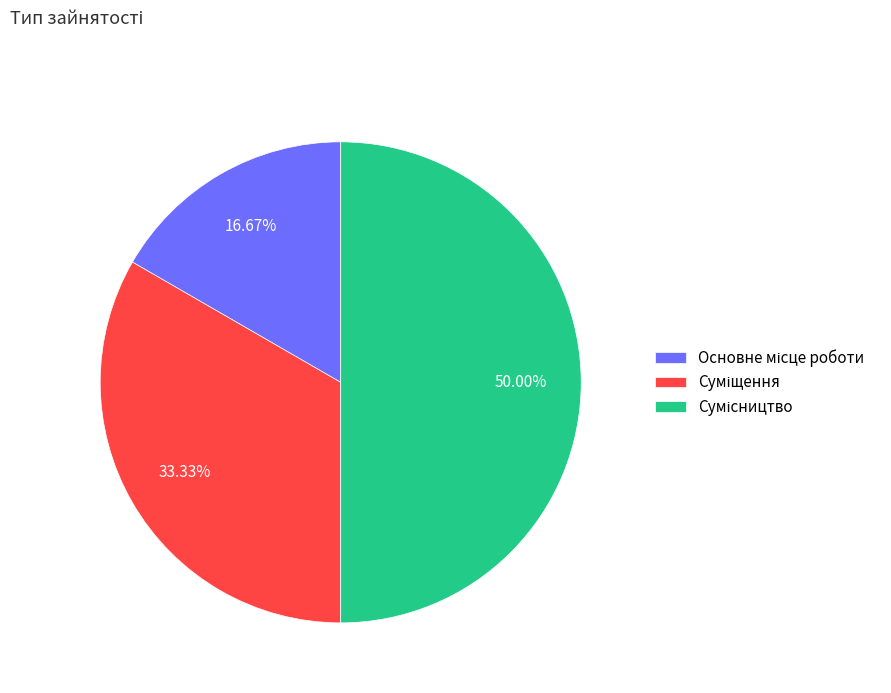

What percentage is the Суміщення slice, to the nearest percent?

33%